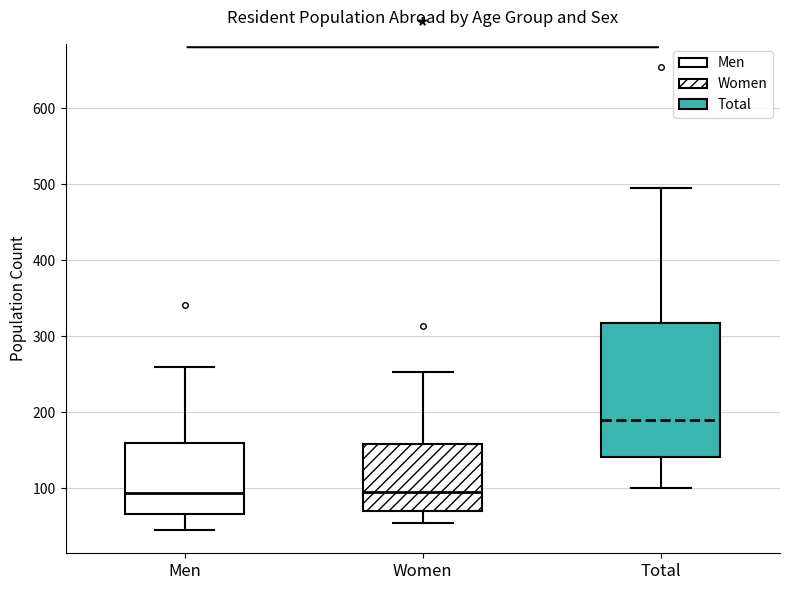

Reading left to right, transcribe this box plot: for each box, give where its median line is, the range the box spans, and where its two whiskers end, as read against the y-axis. The values are not printed on the chart, so give them approximately, as read against the axis.

Men: median 90, box 70 to 160, whiskers 50 to 260
Women: median 100, box 70 to 160, whiskers 50 to 250
Total: median 190, box 140 to 320, whiskers 100 to 500